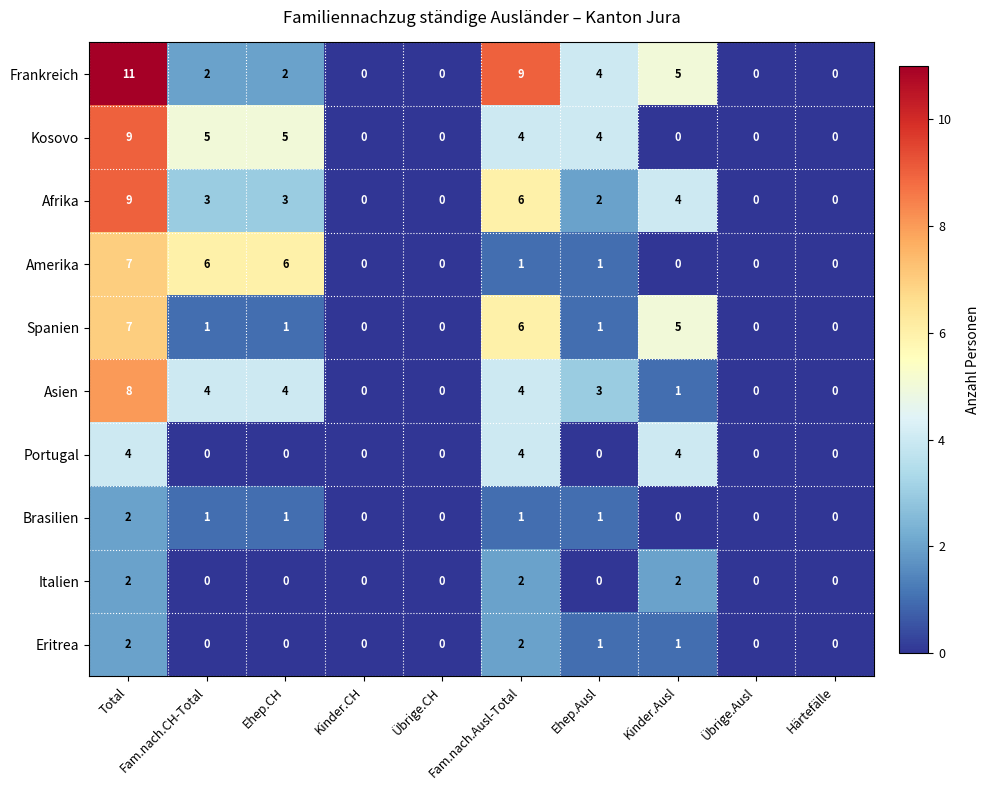

How many positive values does the Spanien series have?

6